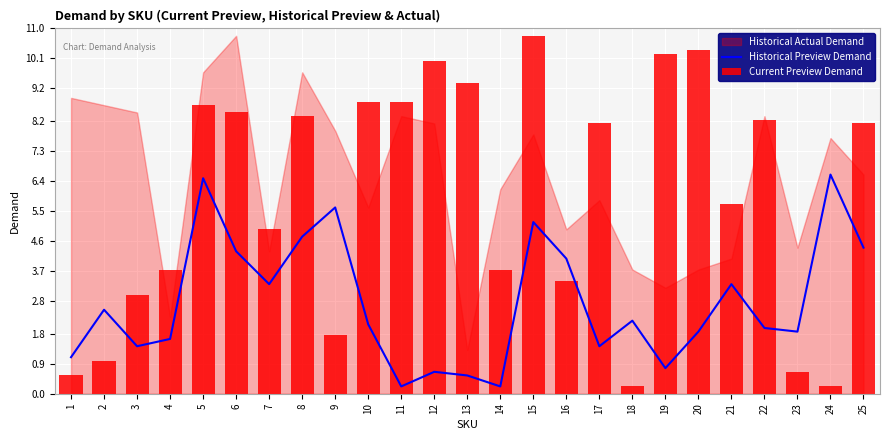

What is the sum of all Current Preview Demand values?

147.3